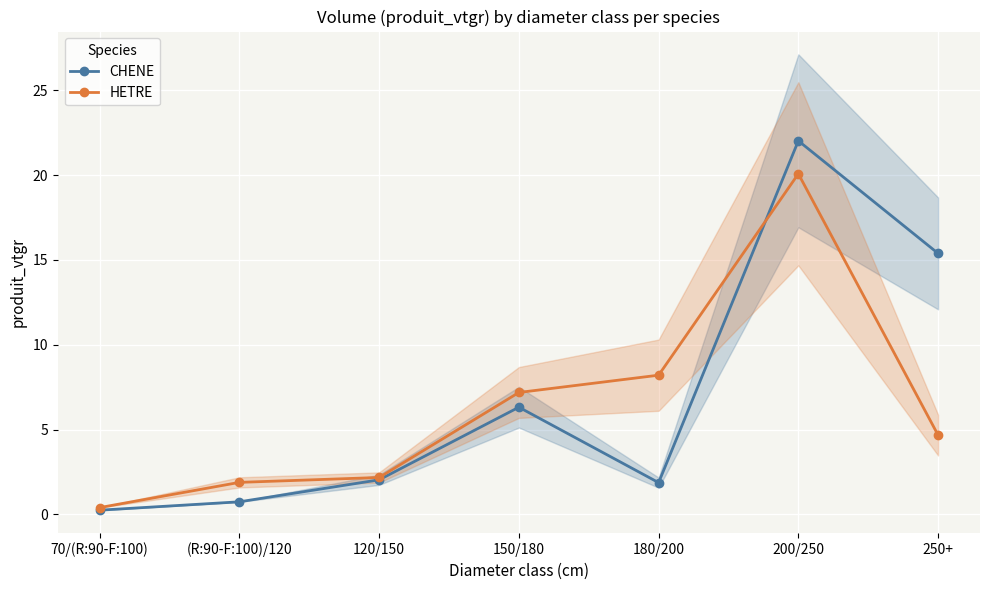

Reading right to left, extract all data points from this chart.

CHENE: 15.4	22.0	1.9	6.3	2.0	0.7	0.2
HETRE: 4.7	20.1	8.2	7.2	2.2	1.9	0.4